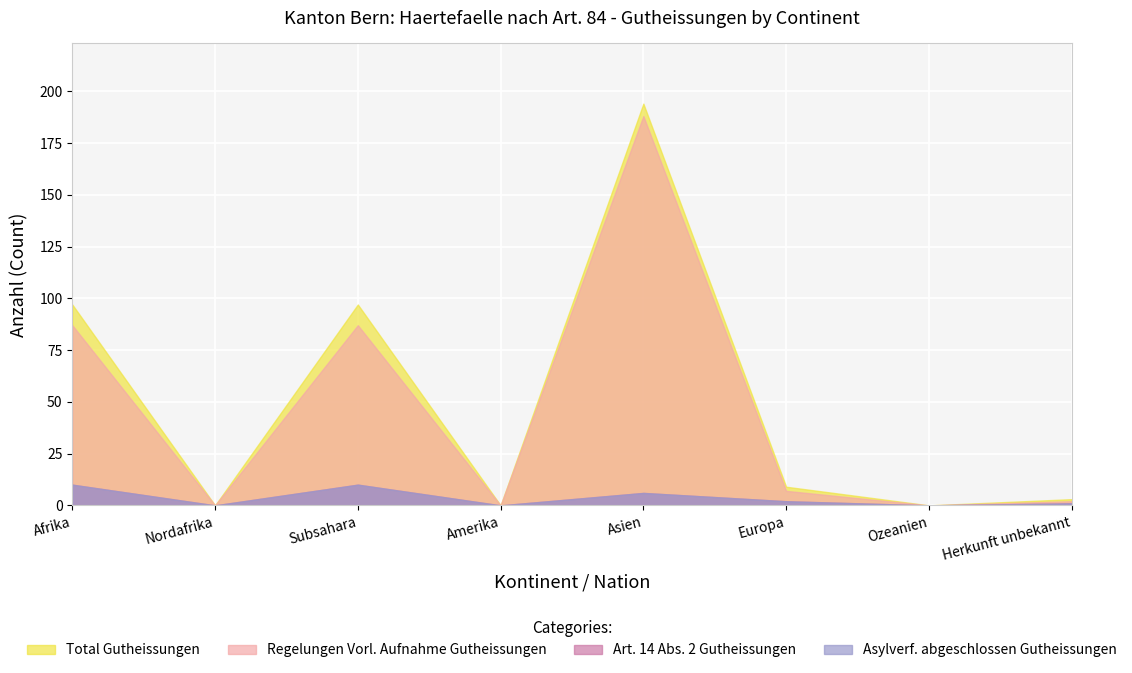

What is the difference between the maximum and minimum values in the Art. 14 Abs. 2 Gutheissungen series?

10